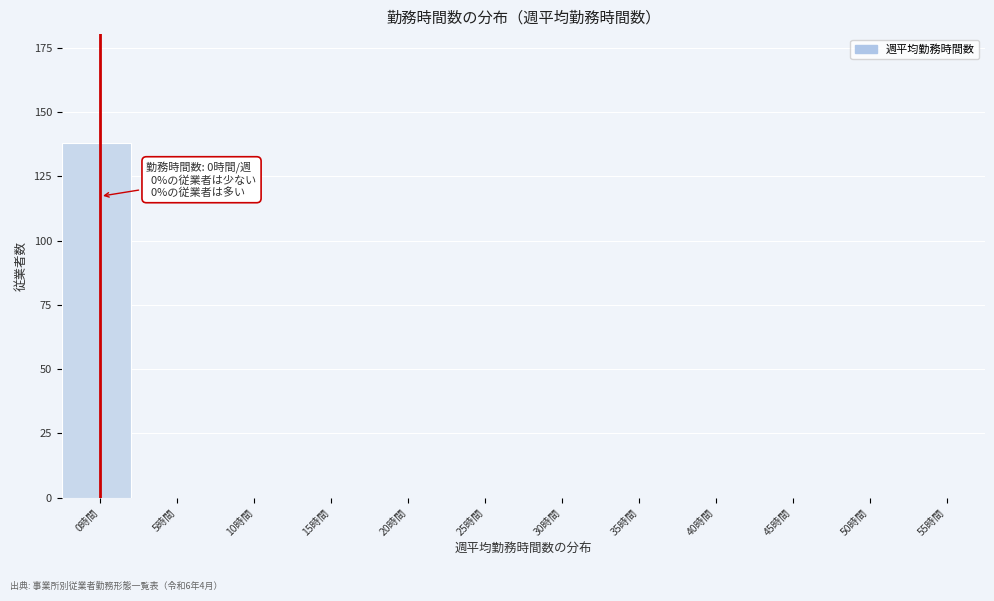

Reading right to left, what are all the values shown in this chart?

55時間=0	50時間=0	45時間=0	40時間=0	35時間=0	30時間=0	25時間=0	20時間=0	15時間=0	10時間=0	5時間=0	0時間=138